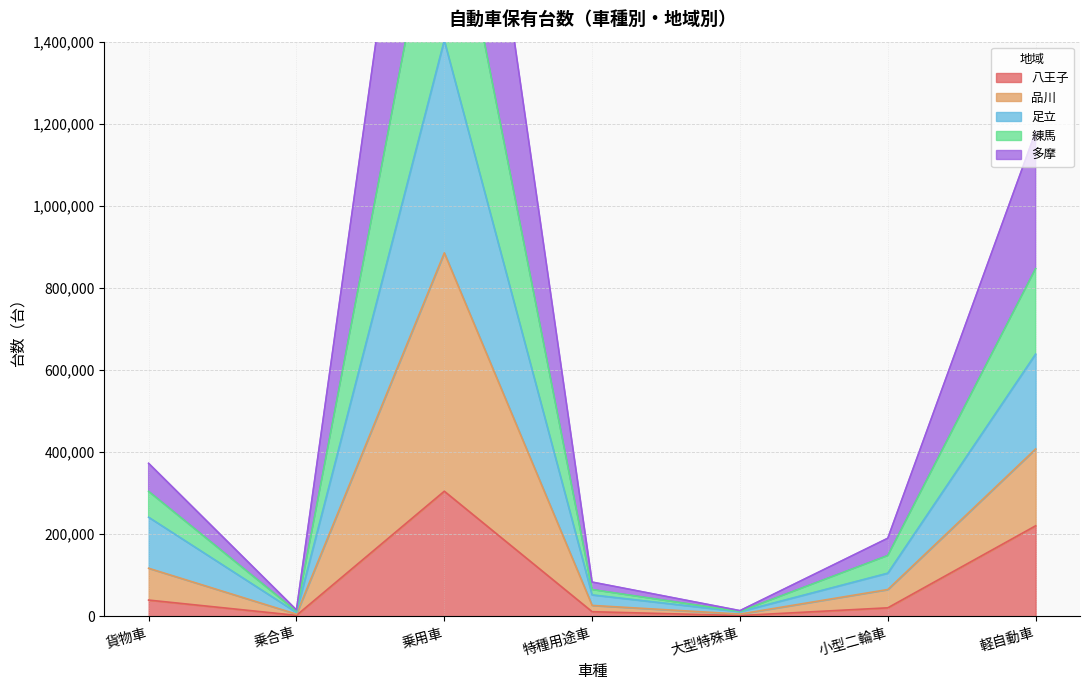

Between 特種用途車 and 大型特殊車, which is larger?

特種用途車